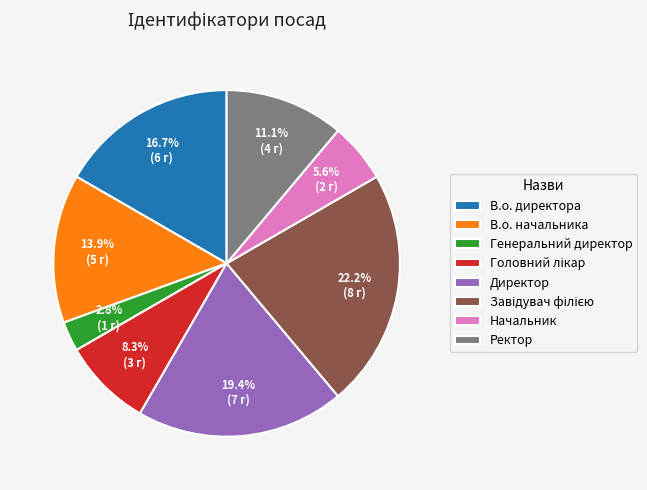

To the nearest percent, what percentage of the pie is Ректор?

11%